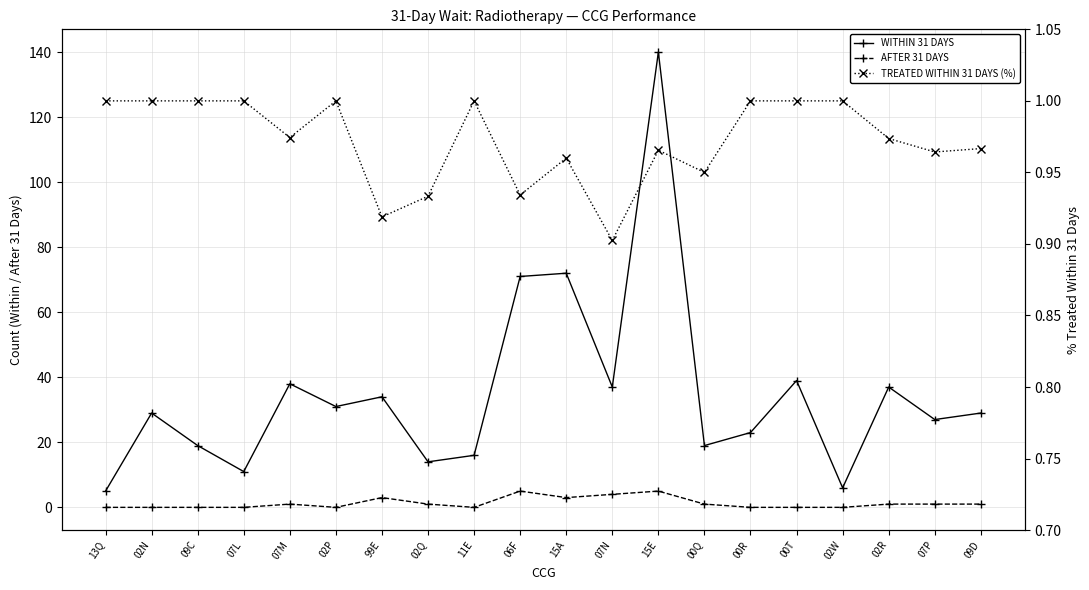

What is the label of the 11th point from the left?

15A